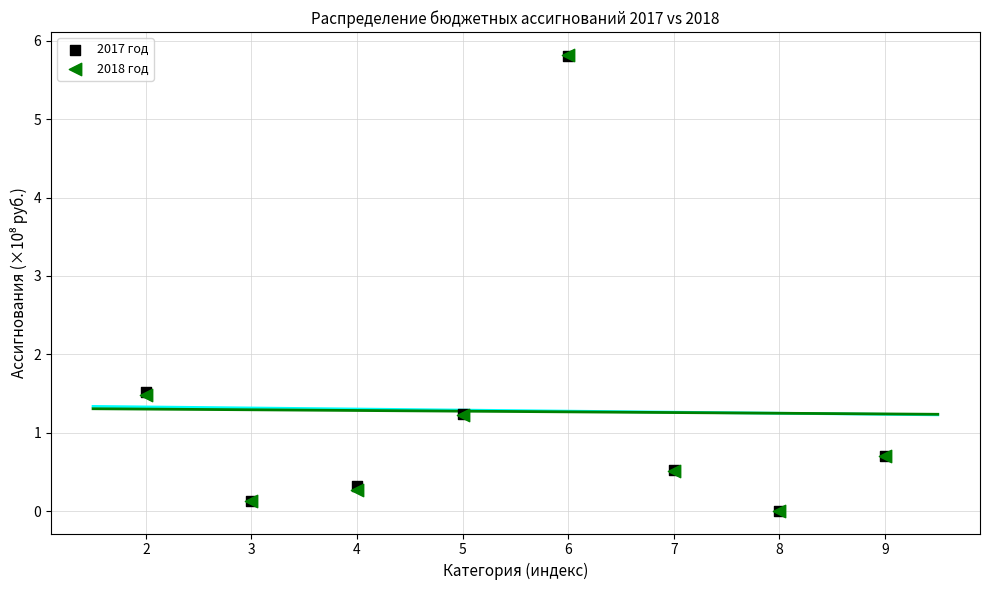

What are all the series names shown in the legend?

2017 год, 2018 год